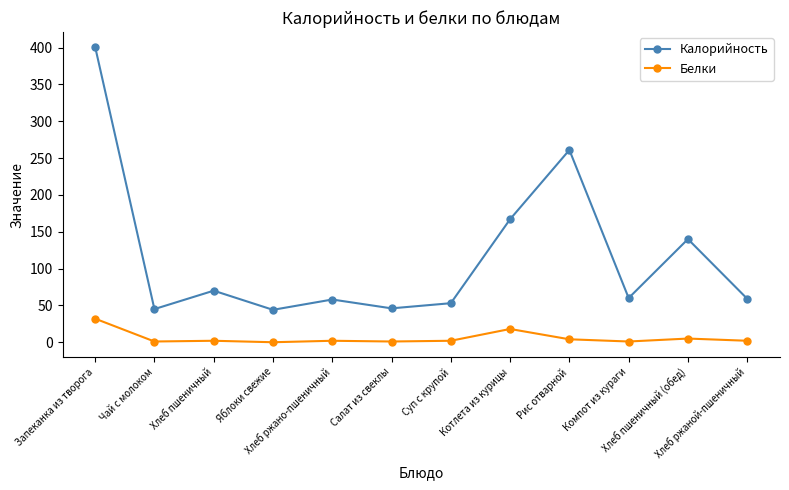

What is the sum of the Калорийность values at Салат из свеклы and Чай с молоком?

91